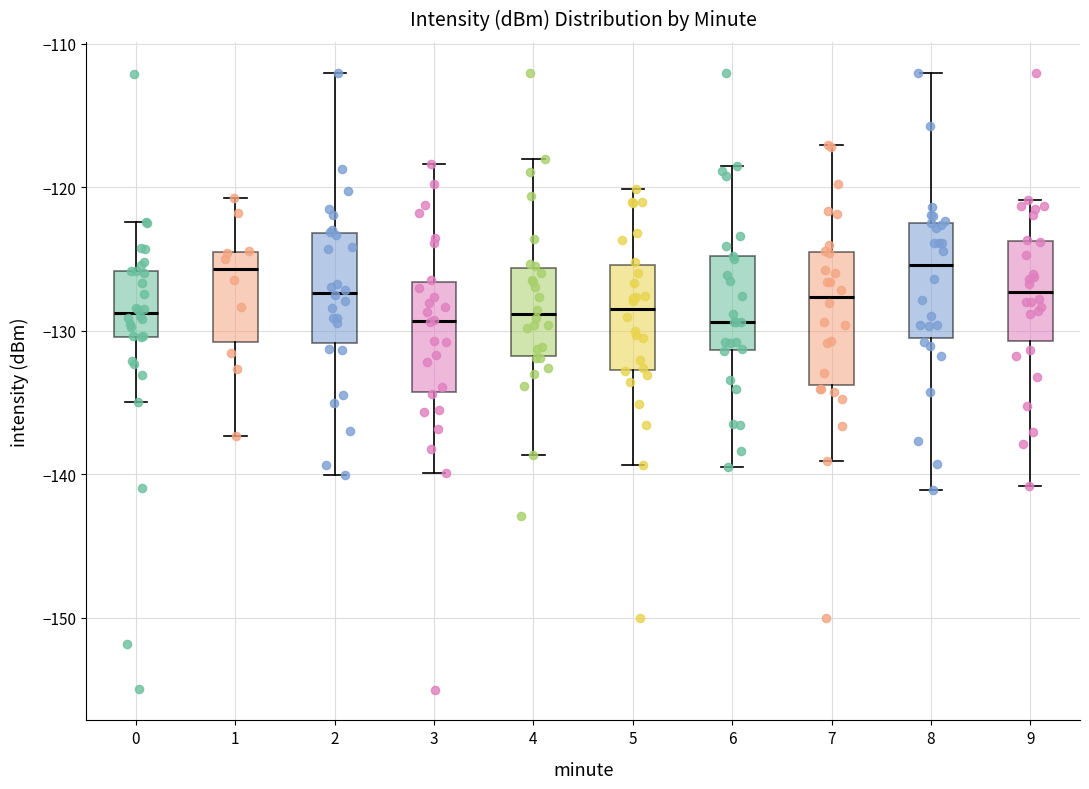

Where is the upper edge of the box at x = 9 on the y-axis? The values are not printed on the chart, so give them approximately, as read against the axis.

-124